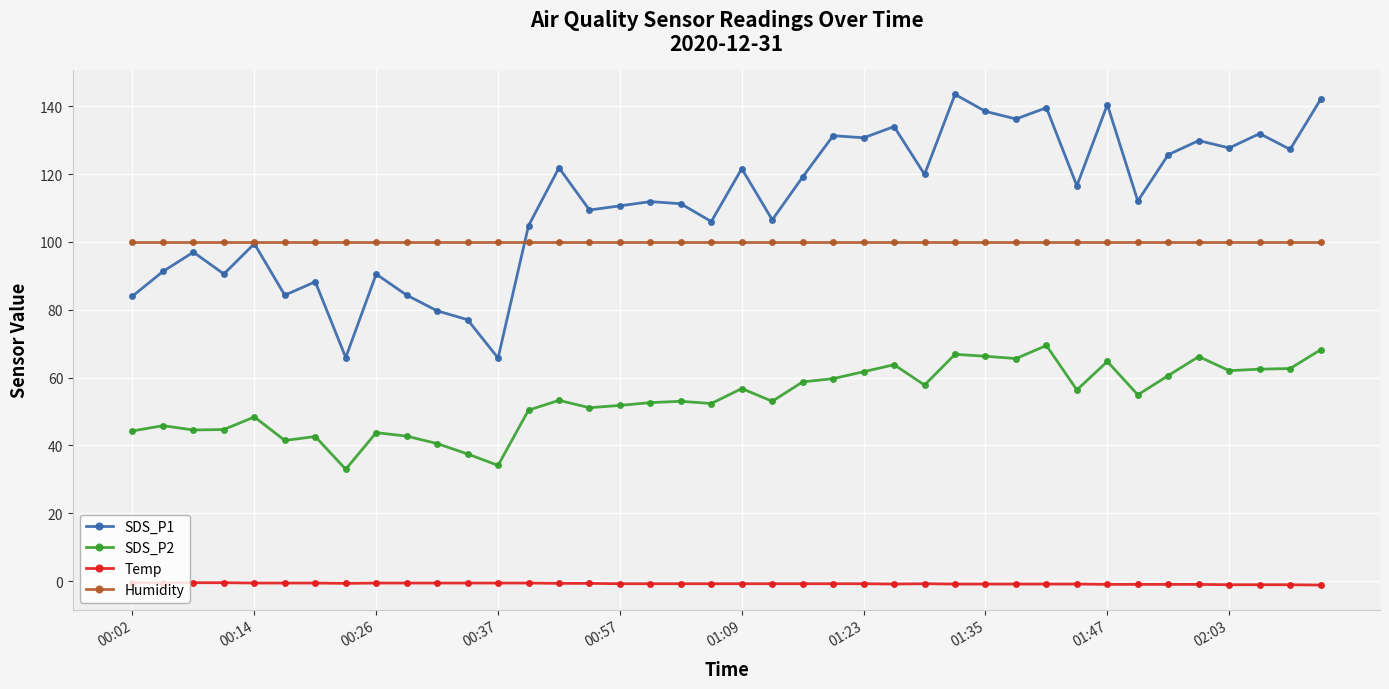

What is the lowest value of the Temp series?

-1.2